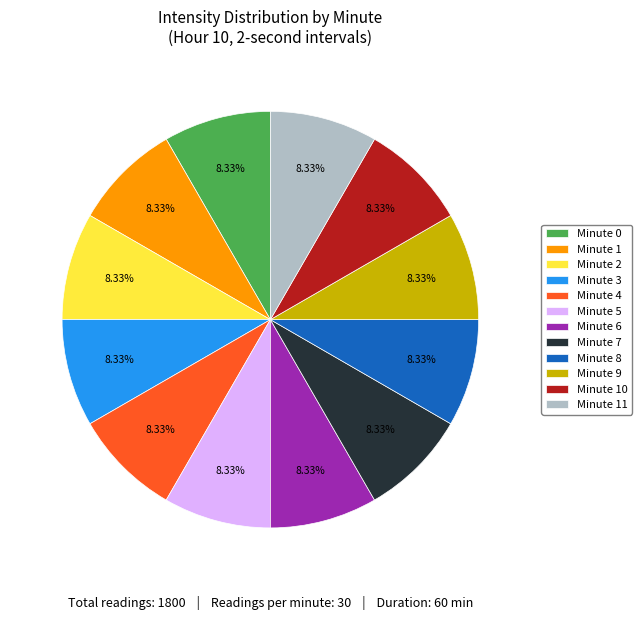

Does Minute 4 account for over 50% of the chart?

No